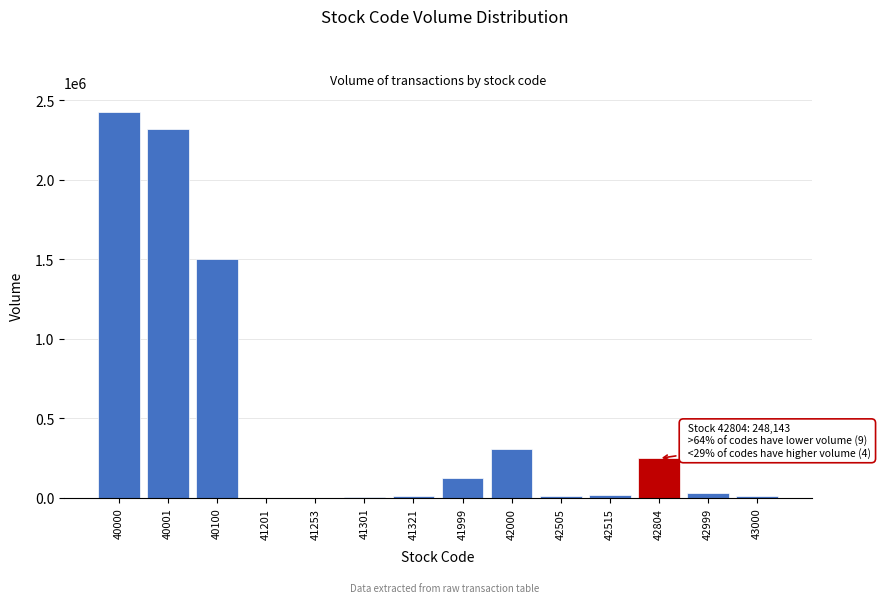

What is the maximum value shown in the chart?

2428449